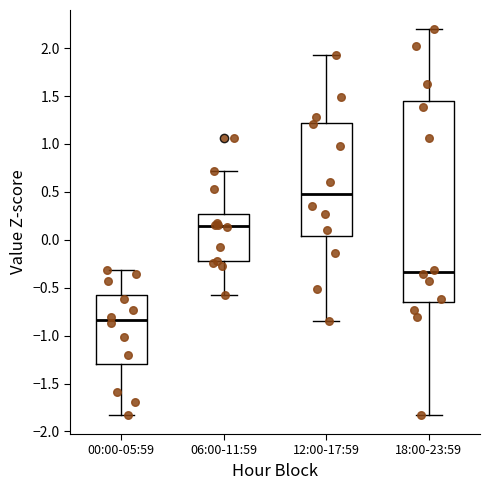

Reading left to right, transcribe this box plot: for each box, give where its median line is, the range the box spans, and where its two whiskers end, as read against the y-axis. The values are not printed on the chart, so give them approximately, as read against the axis.

00:00-05:59: median -0.85, box -1.30 to -0.55, whiskers -1.85 to -0.30
06:00-11:59: median 0.15, box -0.20 to 0.25, whiskers -0.60 to 0.70
12:00-17:59: median 0.50, box 0.05 to 1.20, whiskers -0.85 to 1.95
18:00-23:59: median -0.35, box -0.65 to 1.45, whiskers -1.85 to 2.20